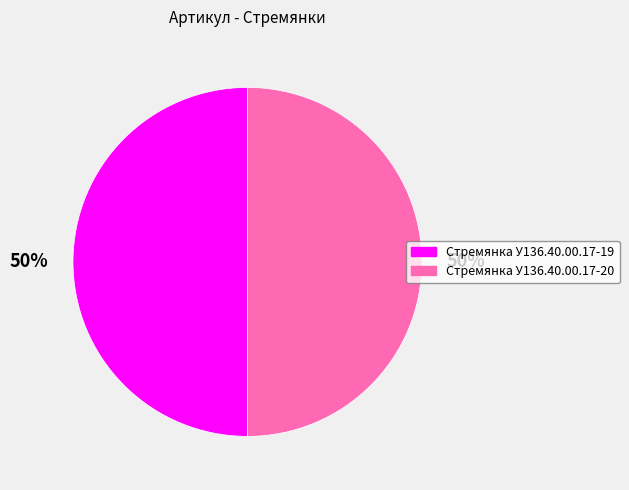

What percentage is the Стремянка У136.40.00.17-19 slice, to the nearest percent?

50%